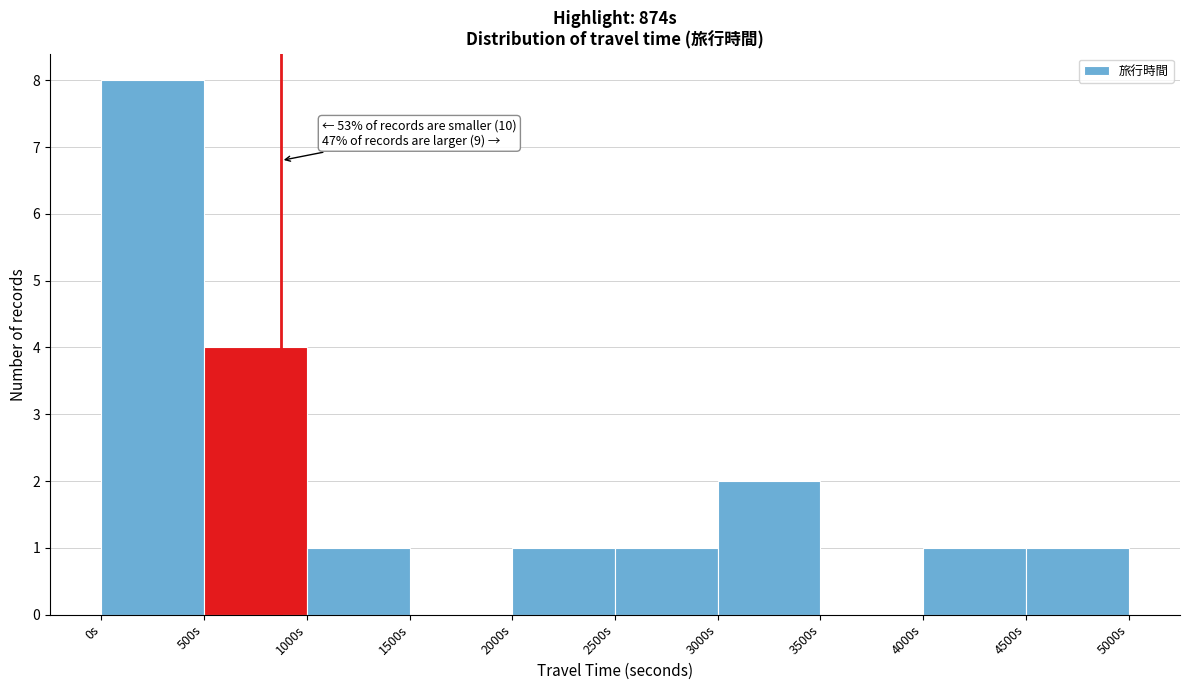

Which range on the x-axis has the tallest bar?

0 to 500